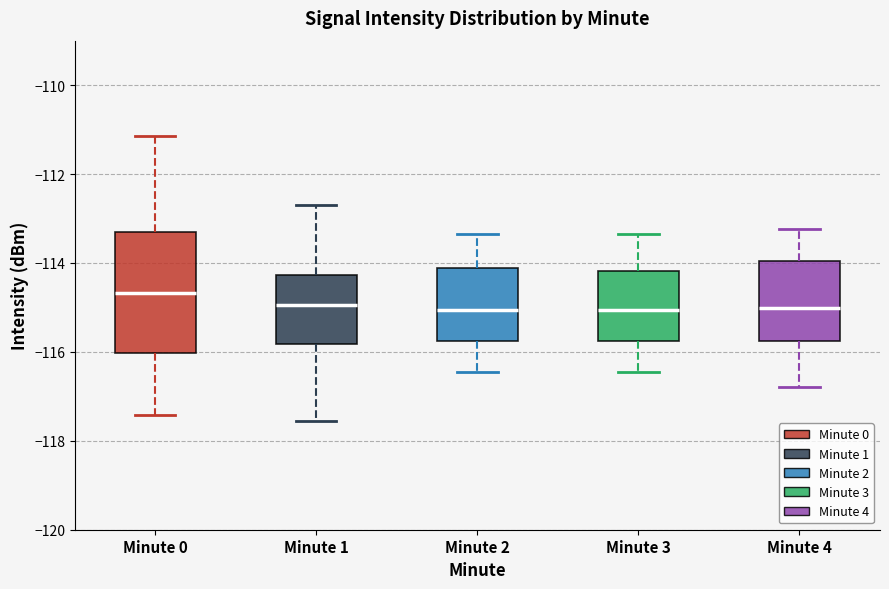

Which box has the highest median line?

Minute 0